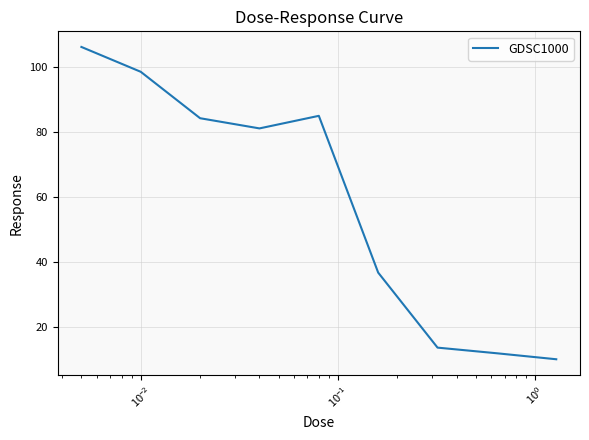

What is the difference between the maximum and minimum values?

96.1